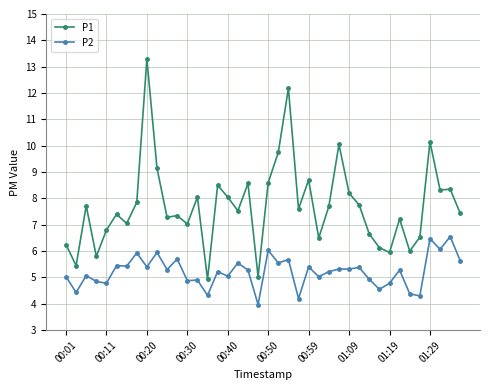

Which series has the largest range (max minus min)?

P1